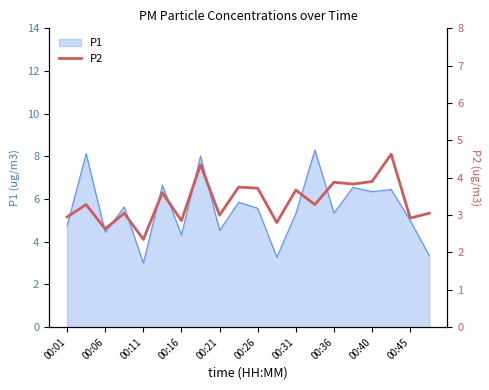

What is the smallest value displayed?

2.4